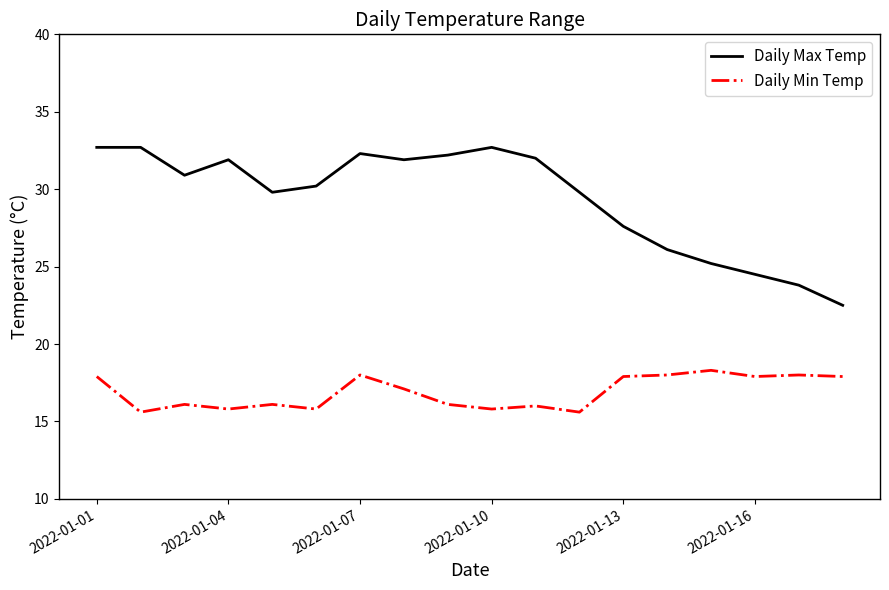

Which series has the largest total across all categories?

Daily Max Temp